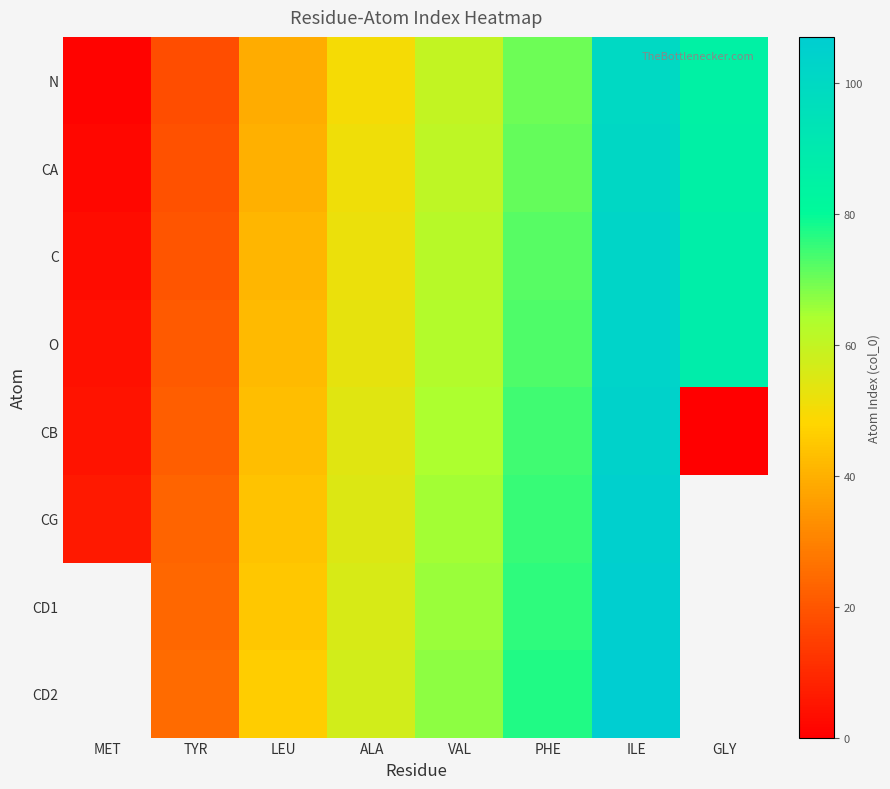

Which series has the widest spread of values?

CB